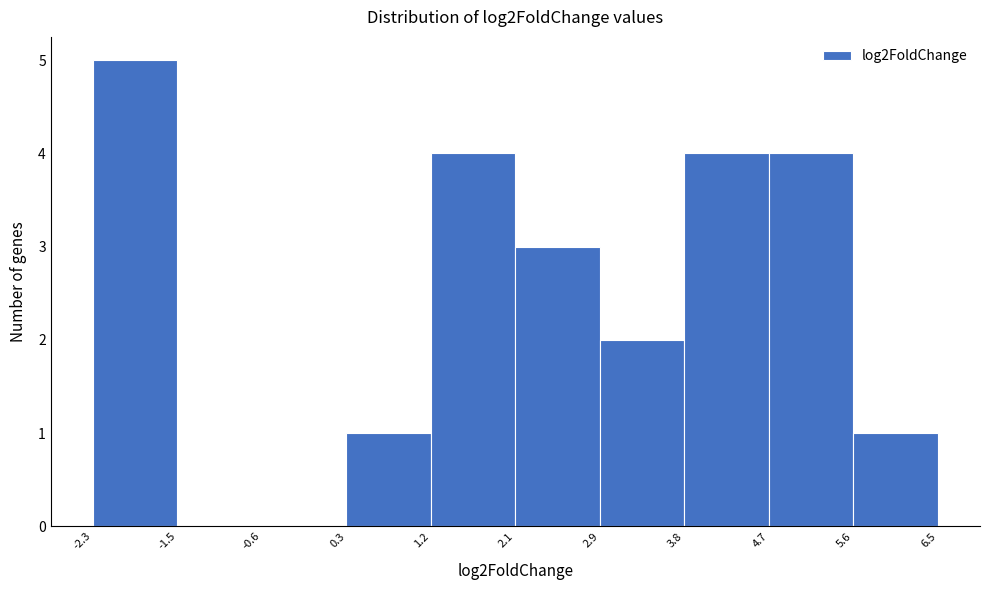

Reading left to right, list every bar in this chart as the range it spans on the x-axis followed by its height. The values are not printed on the chart, so give them approximately, as read against the axis.

-2.3 to -1.5: 5
-1.5 to -0.6: 0
-0.6 to 0.3: 0
0.3 to 1.2: 1
1.2 to 2.1: 4
2.1 to 2.9: 3
2.9 to 3.8: 2
3.8 to 4.7: 4
4.7 to 5.6: 4
5.6 to 6.5: 1